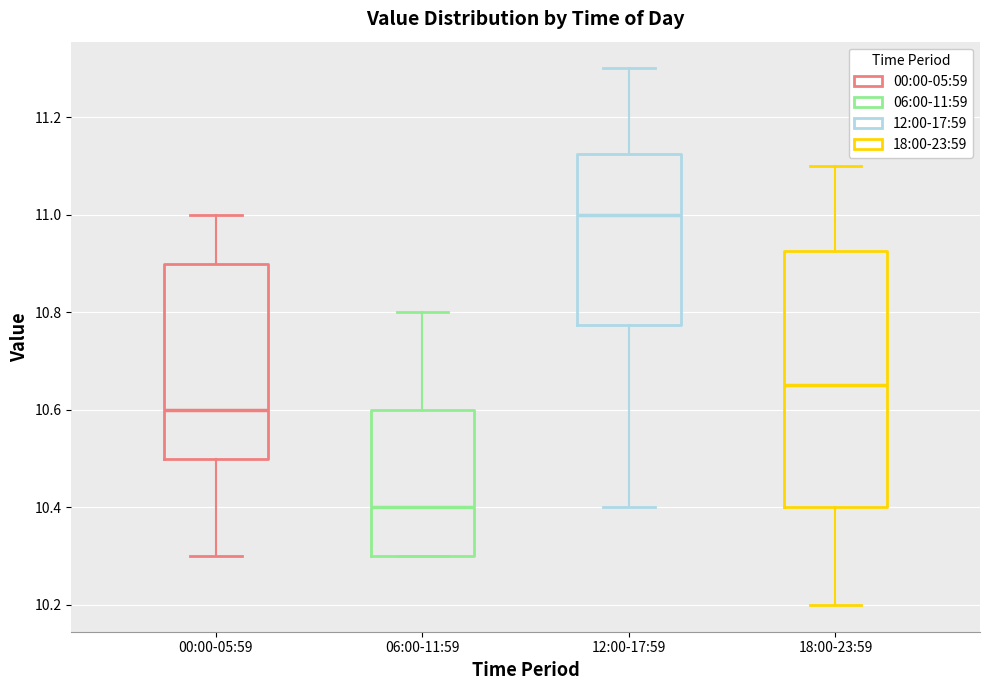

Which box is the tallest, from its lower edge to its upper edge?

18:00-23:59